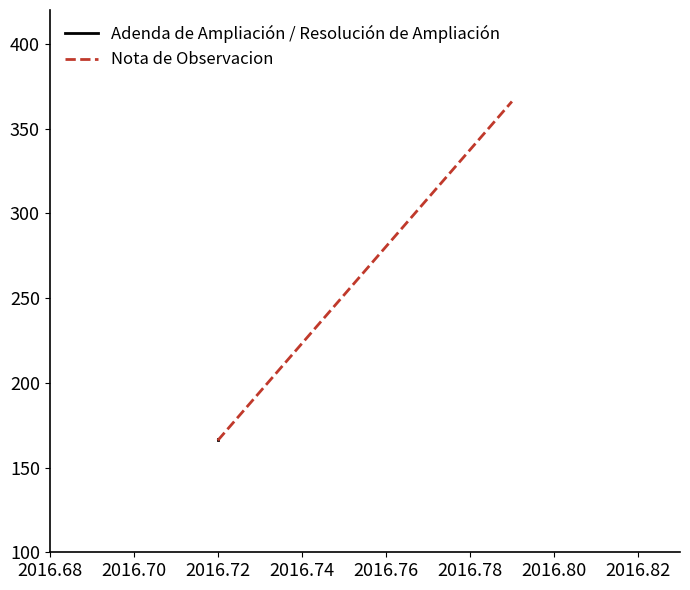

Is the value of Adenda de Ampliación / Resolución de Ampliación at 2016.68 greater than the value of Nota de Observacion at 2016.70?

No